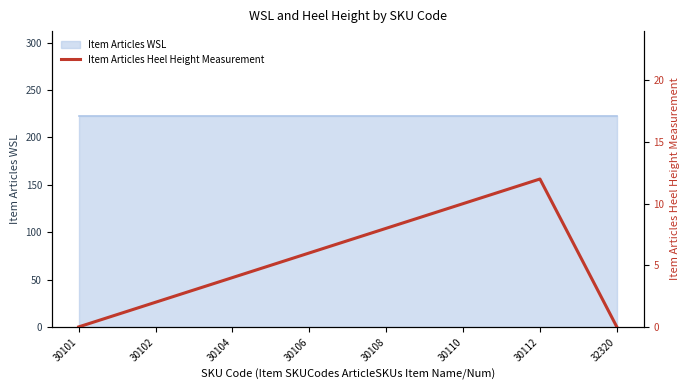

Reading right to left, transcribe all the data shown in this chart.

0	12	10	8	6	4	2	0